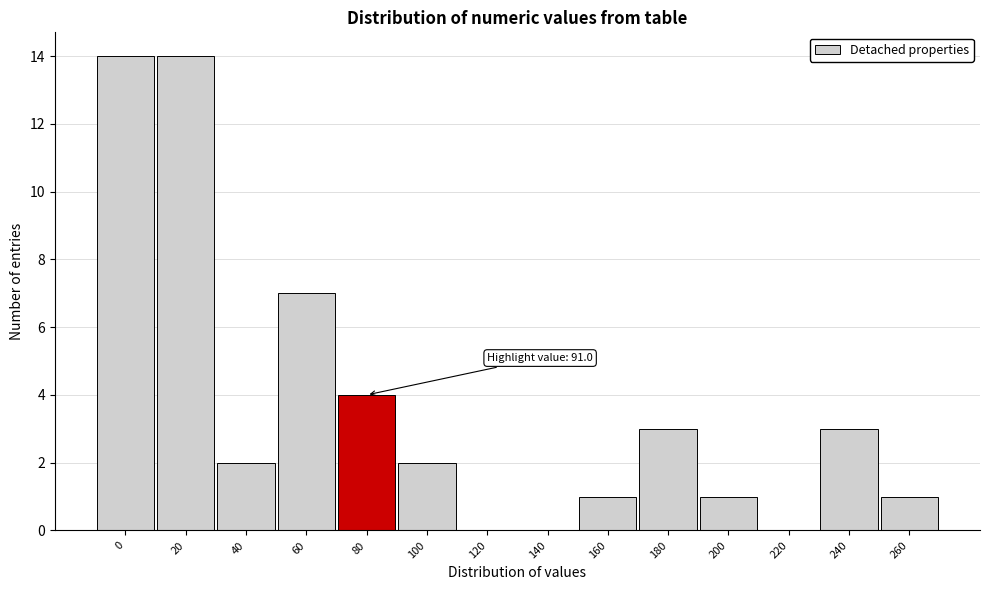

Reading right to left, list all the values displayed in this chart.

260=1	240=3	220=0	200=1	180=3	160=1	140=0	120=0	100=2	80=4	60=7	40=2	20=14	0=14